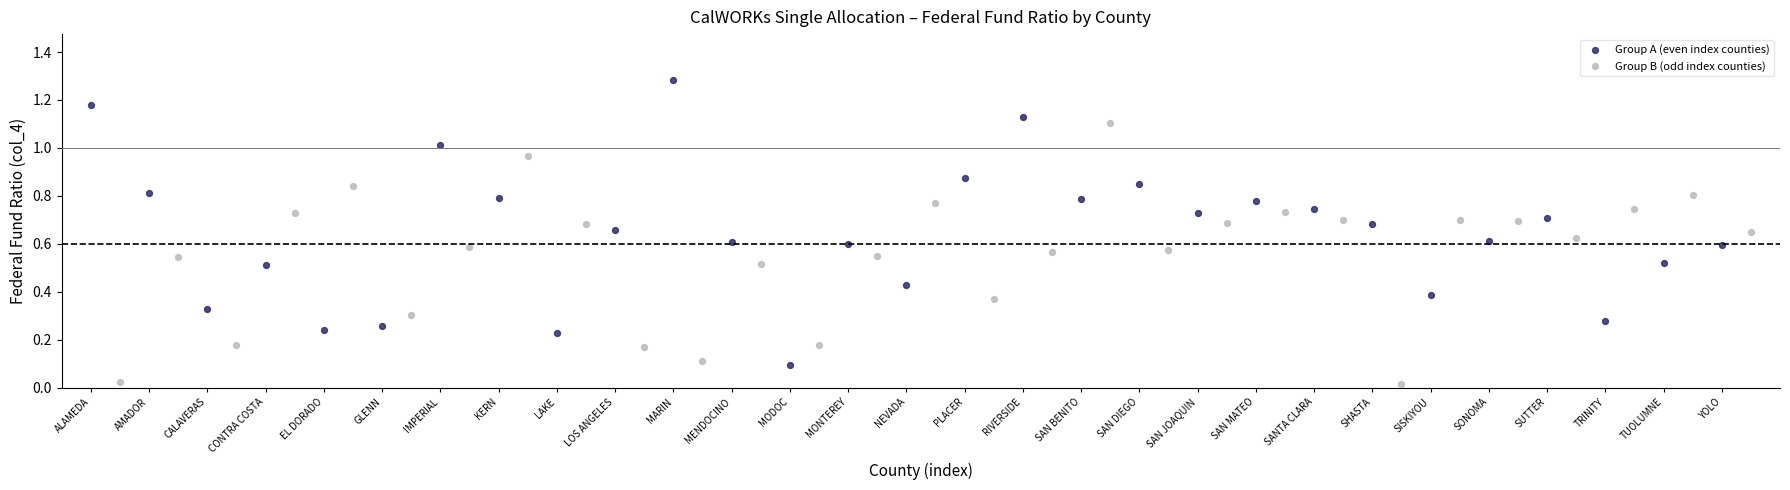

Which series contains the highest Y value?

Group A (even index counties)